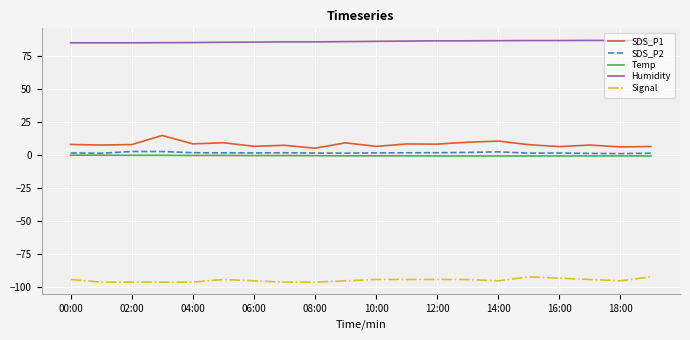

True or false: Humidity and SDS_P2 cross at least once.

False